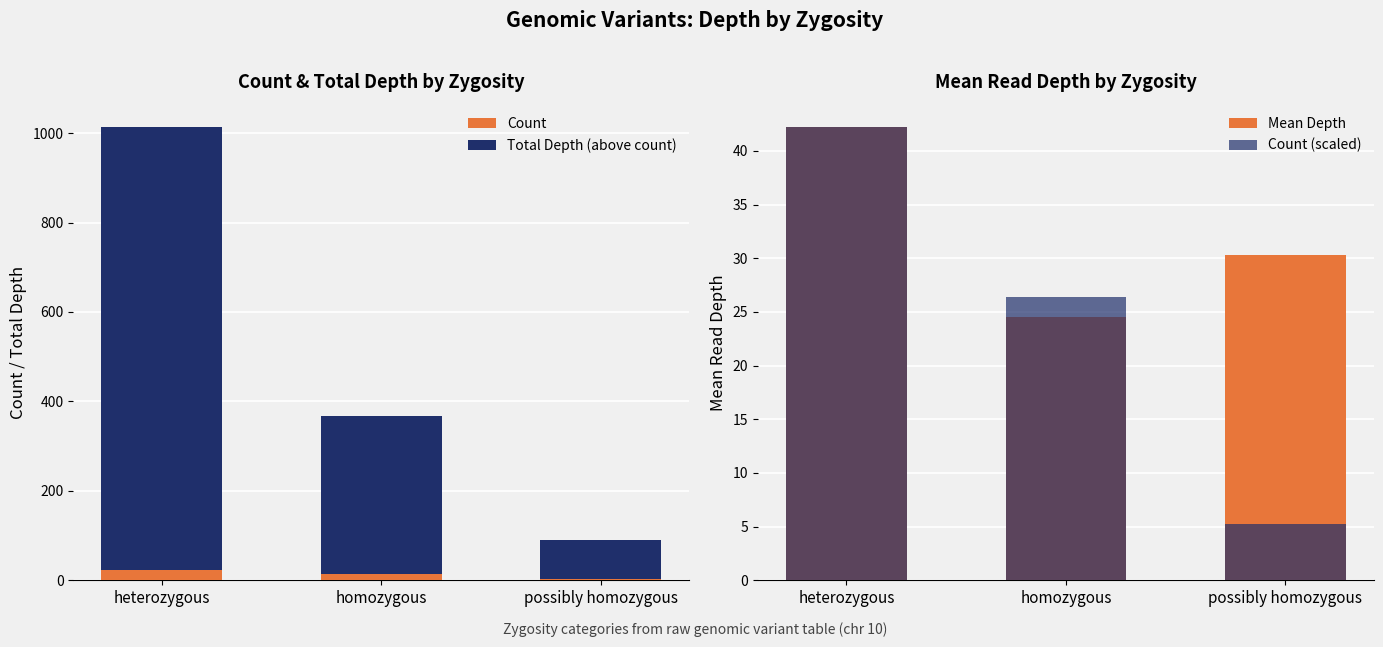

What is the total value across all series at heterozygous?

1097.4